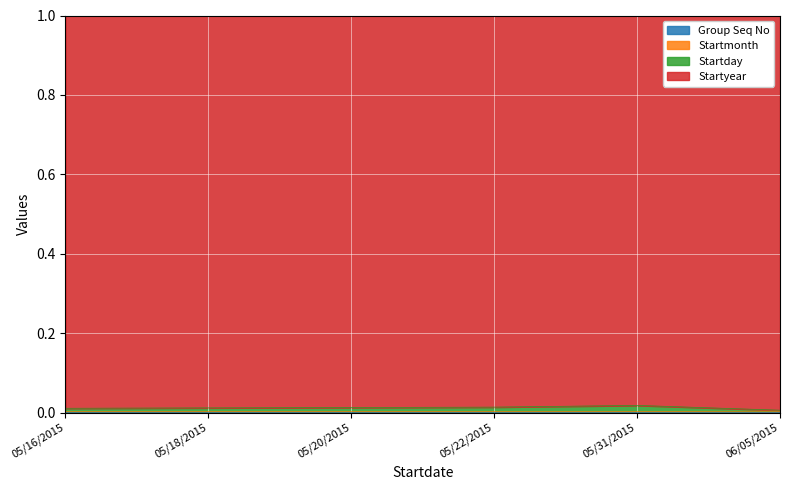

True or false: Startmonth and Startday cross at least once.

False